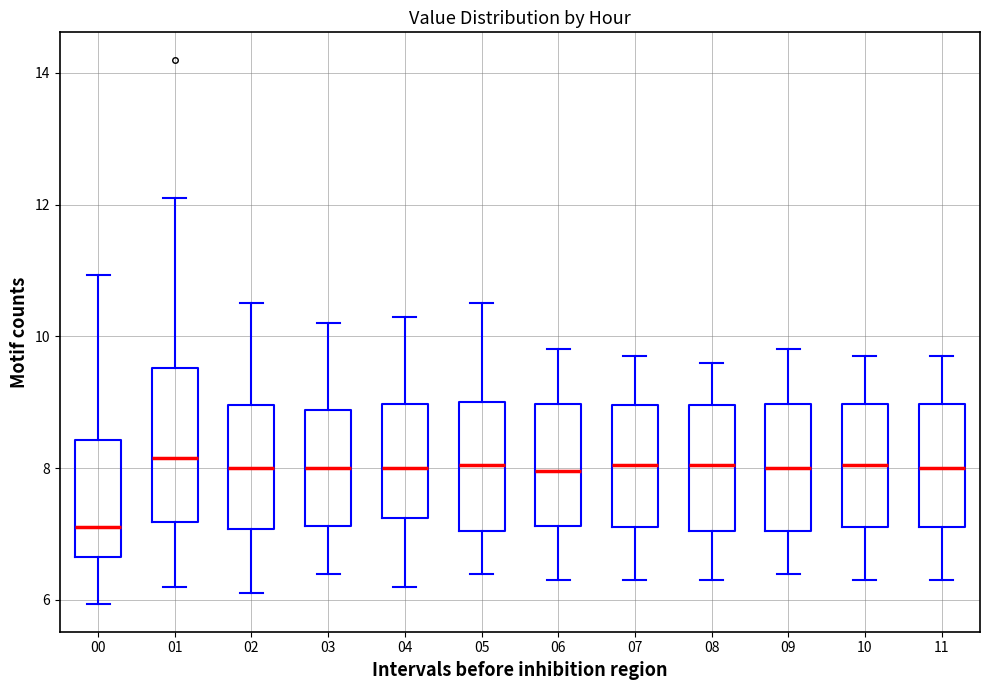

Comparing the boxes themselves (not the whiskers), which one is the tallest?

01